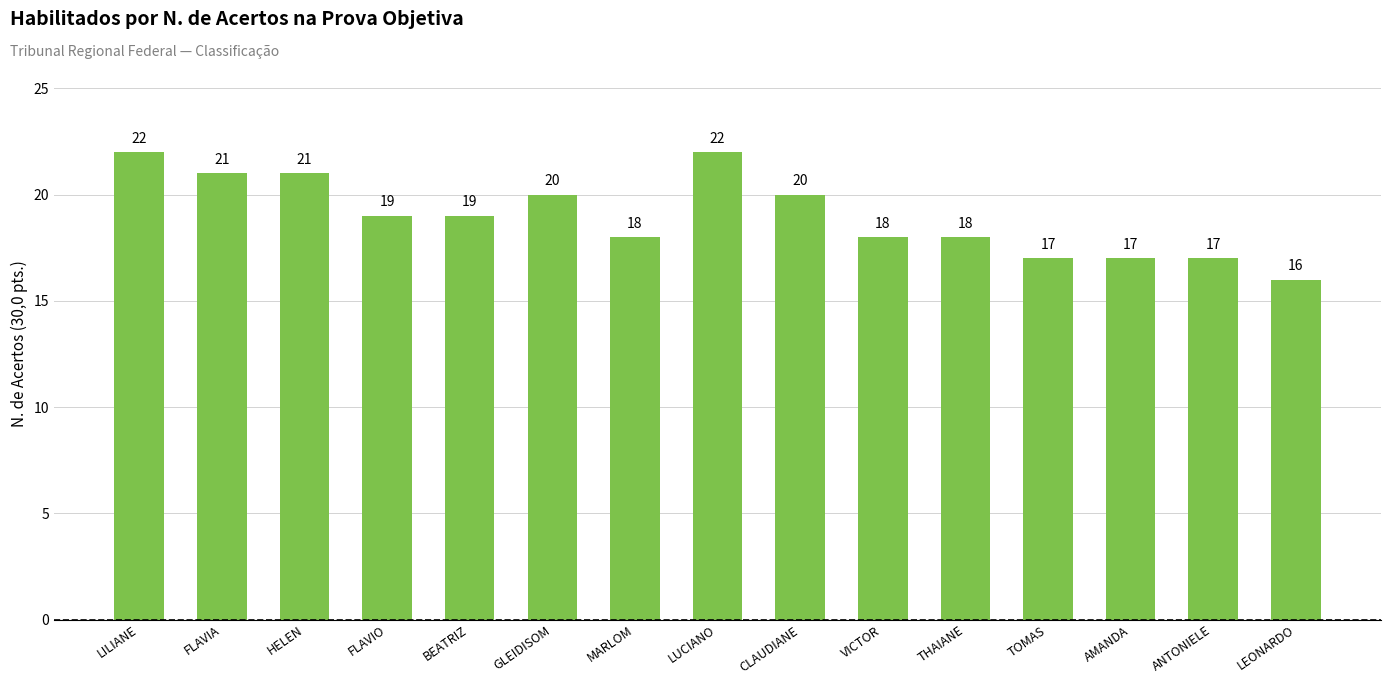

Reading left to right, list all the values displayed in this chart.

LILIANE=22	FLAVIA=21	HELEN=21	FLAVIO=19	BEATRIZ=19	GLEIDISOM=20	MARLOM=18	LUCIANO=22	CLAUDIANE=20	VICTOR=18	THAIANE=18	TOMAS=17	AMANDA=17	ANTONIELE=17	LEONARDO=16